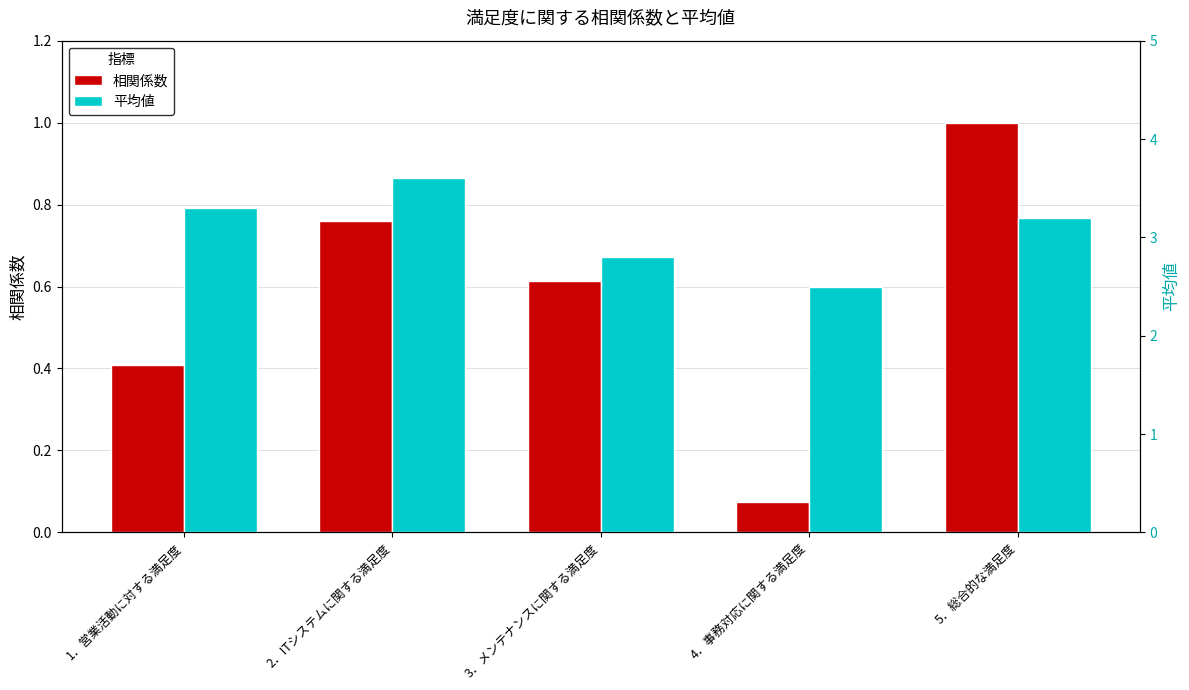

What is the sum of all 相関係数 values?

2.9